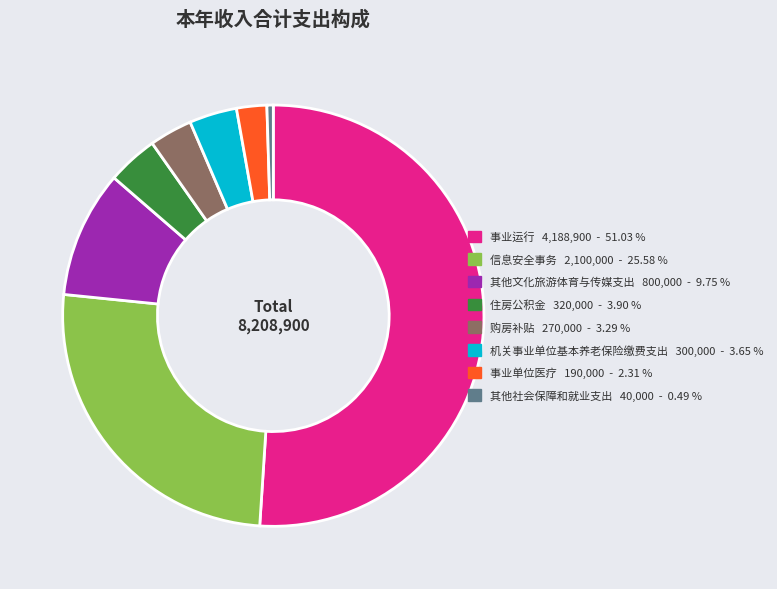

What is the smallest slice in the pie chart?

其他社会保障和就业支出